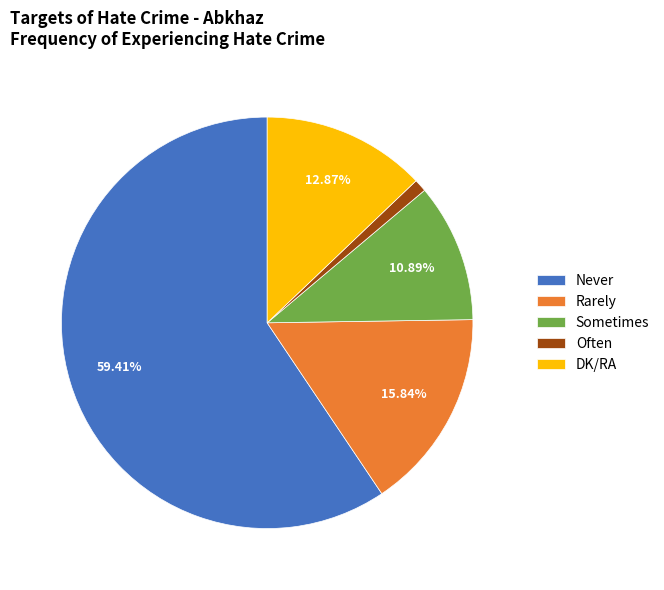

Does any single category account for the majority?

Yes